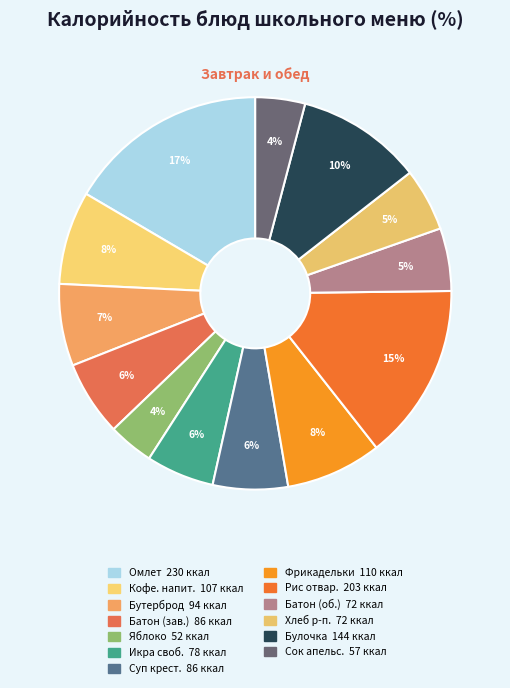

Count the number of slices in the pie.

13